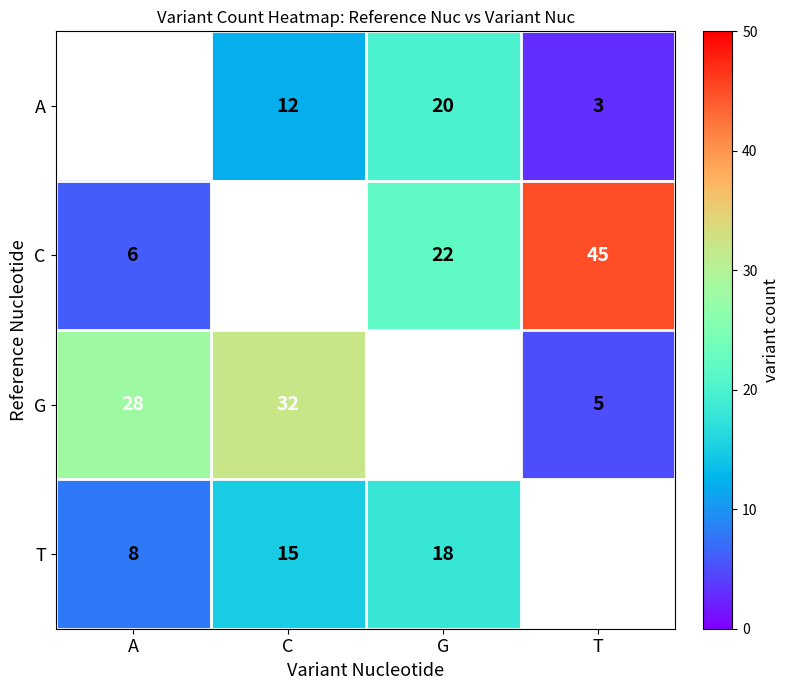

Count the number of categories in the chart.

4